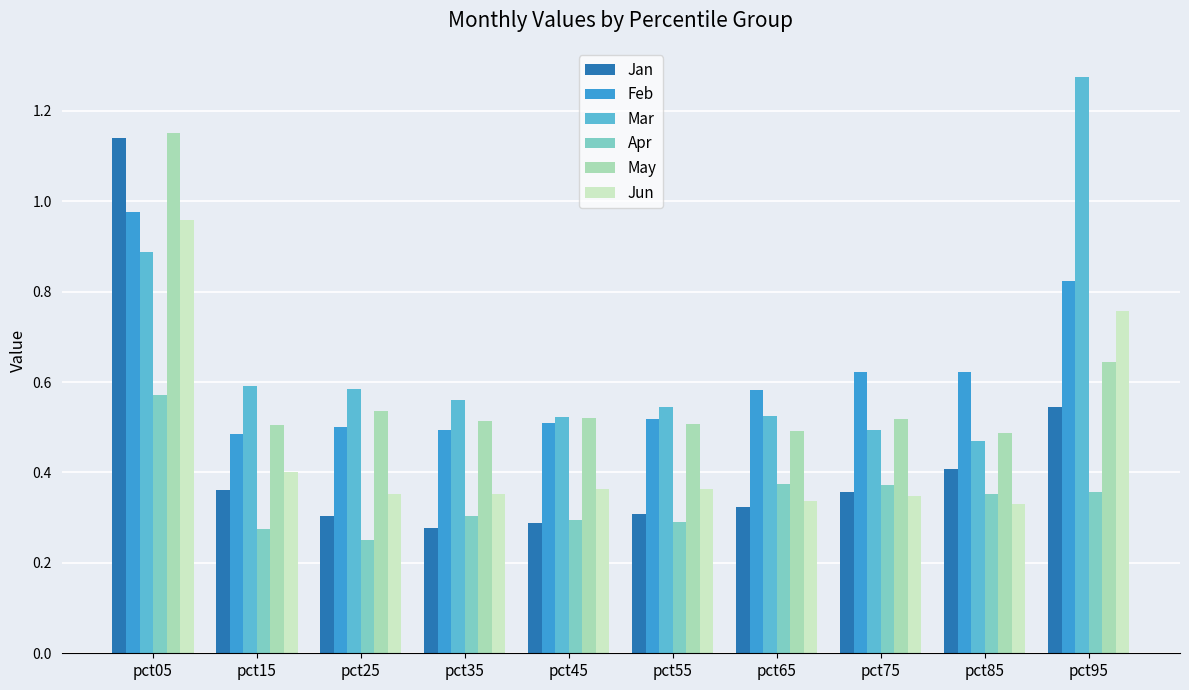

Which series has the widest spread of values?

Jan